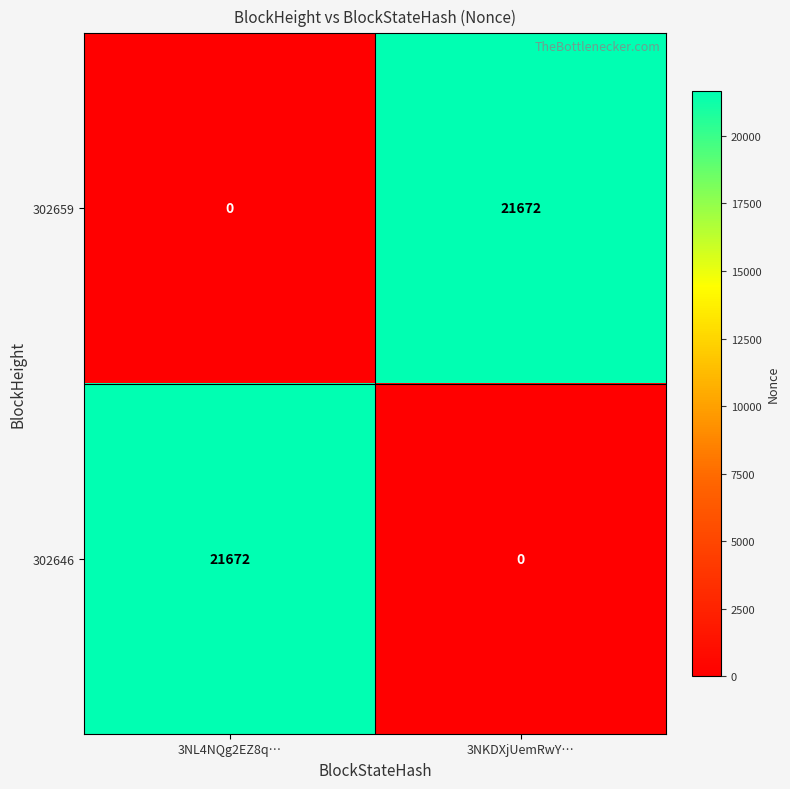

Which category has the lowest value in the 302646 series?

3NKDXjUemRwY…